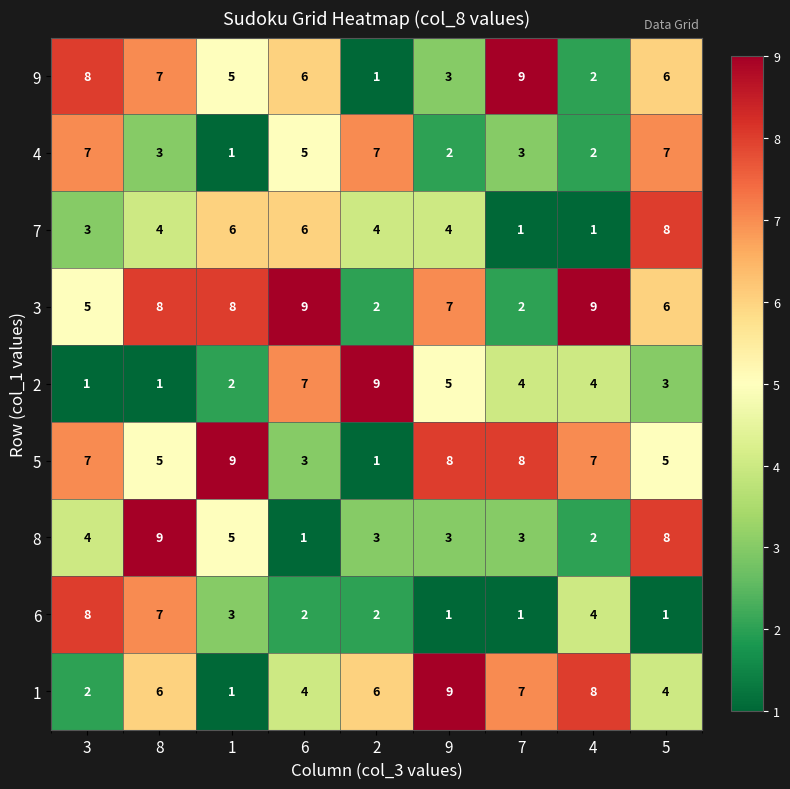

Count the 3 values in the range 5 to 8.

5